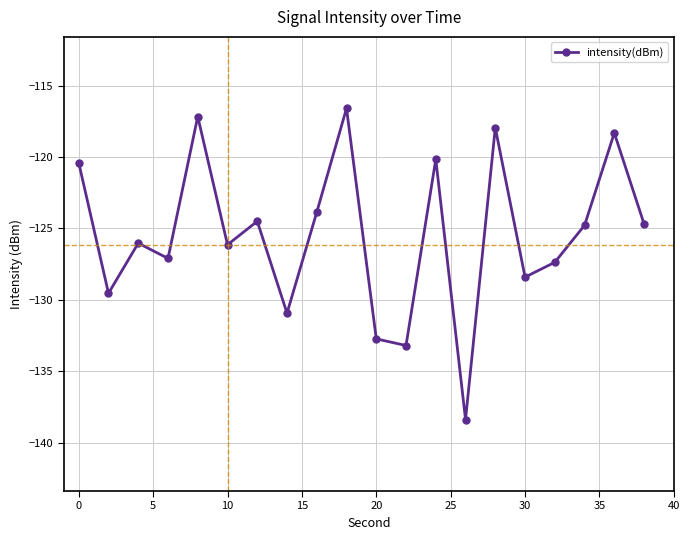

What is the difference between the maximum and minimum values?

21.8